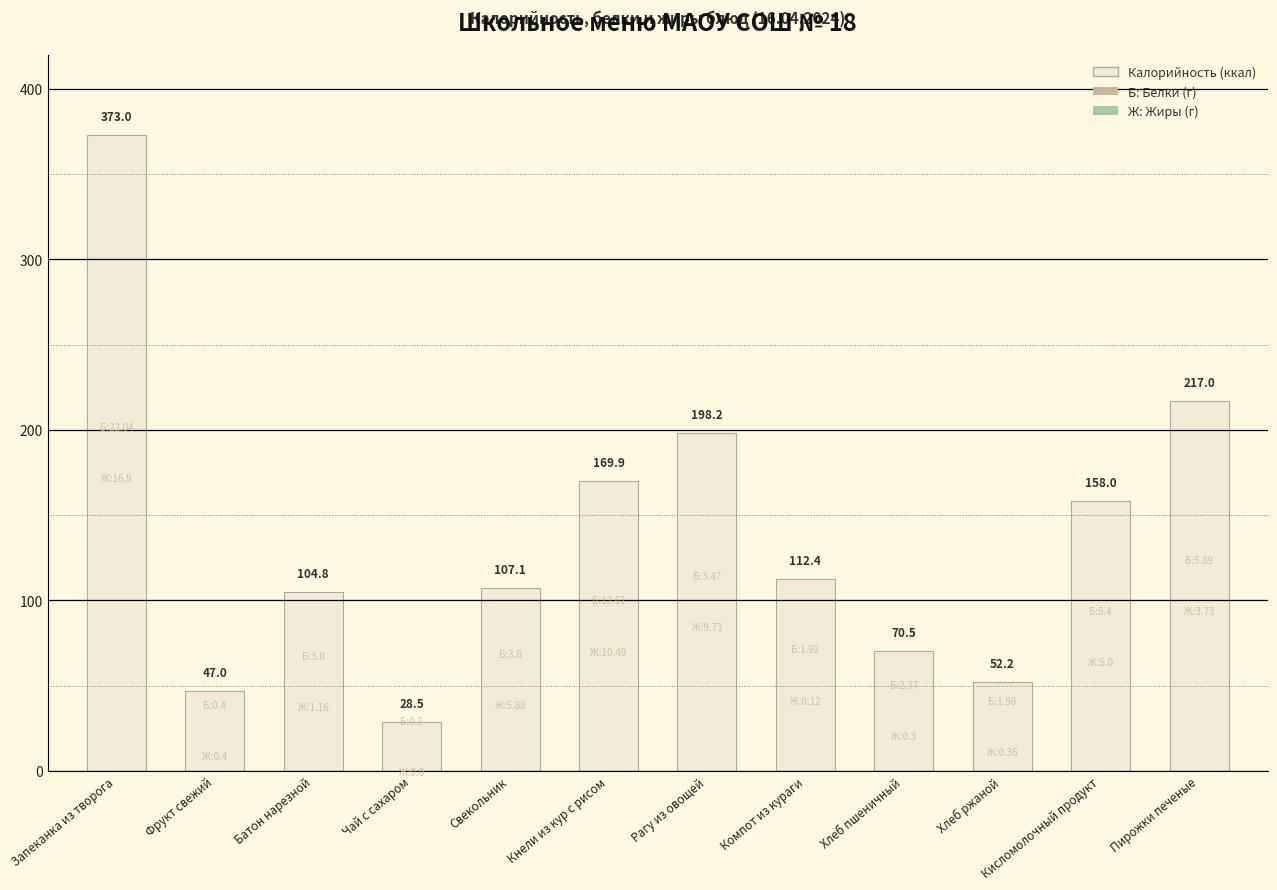

Approximately how many times larger is the value at Рагу из овощей compared to Запеканка из творога?

0.5